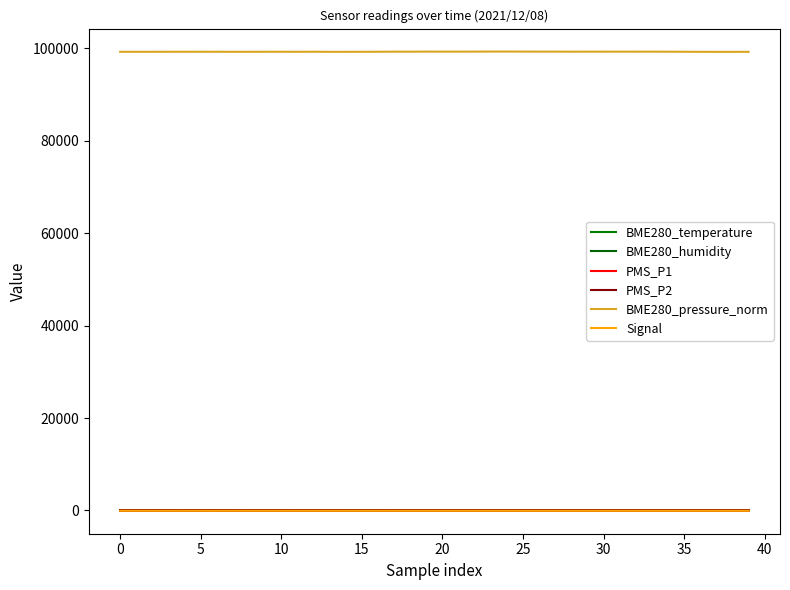

What is the label of the 38th point from the left?

37